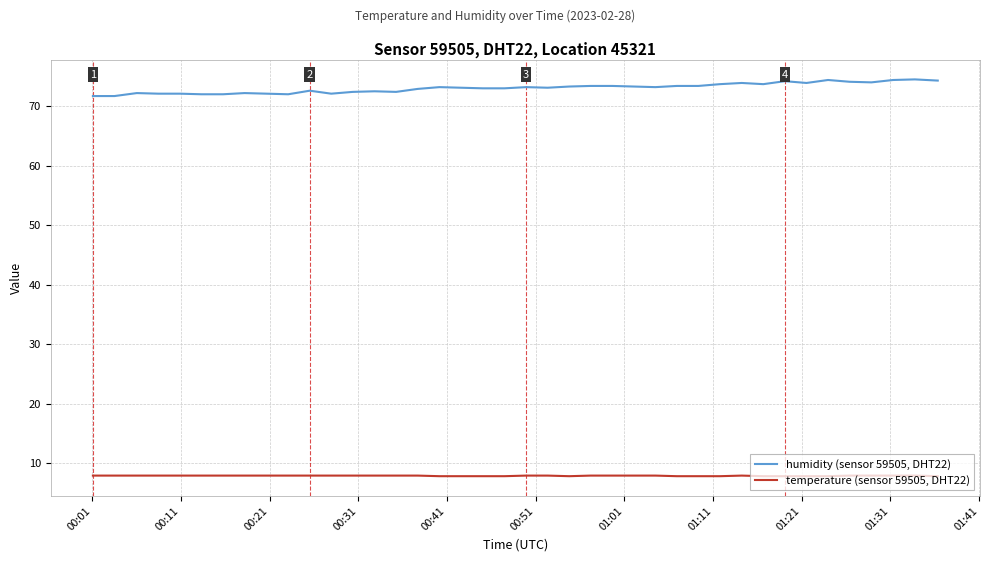

What is the lowest value of the humidity (sensor 59505, DHT22) series?

71.7